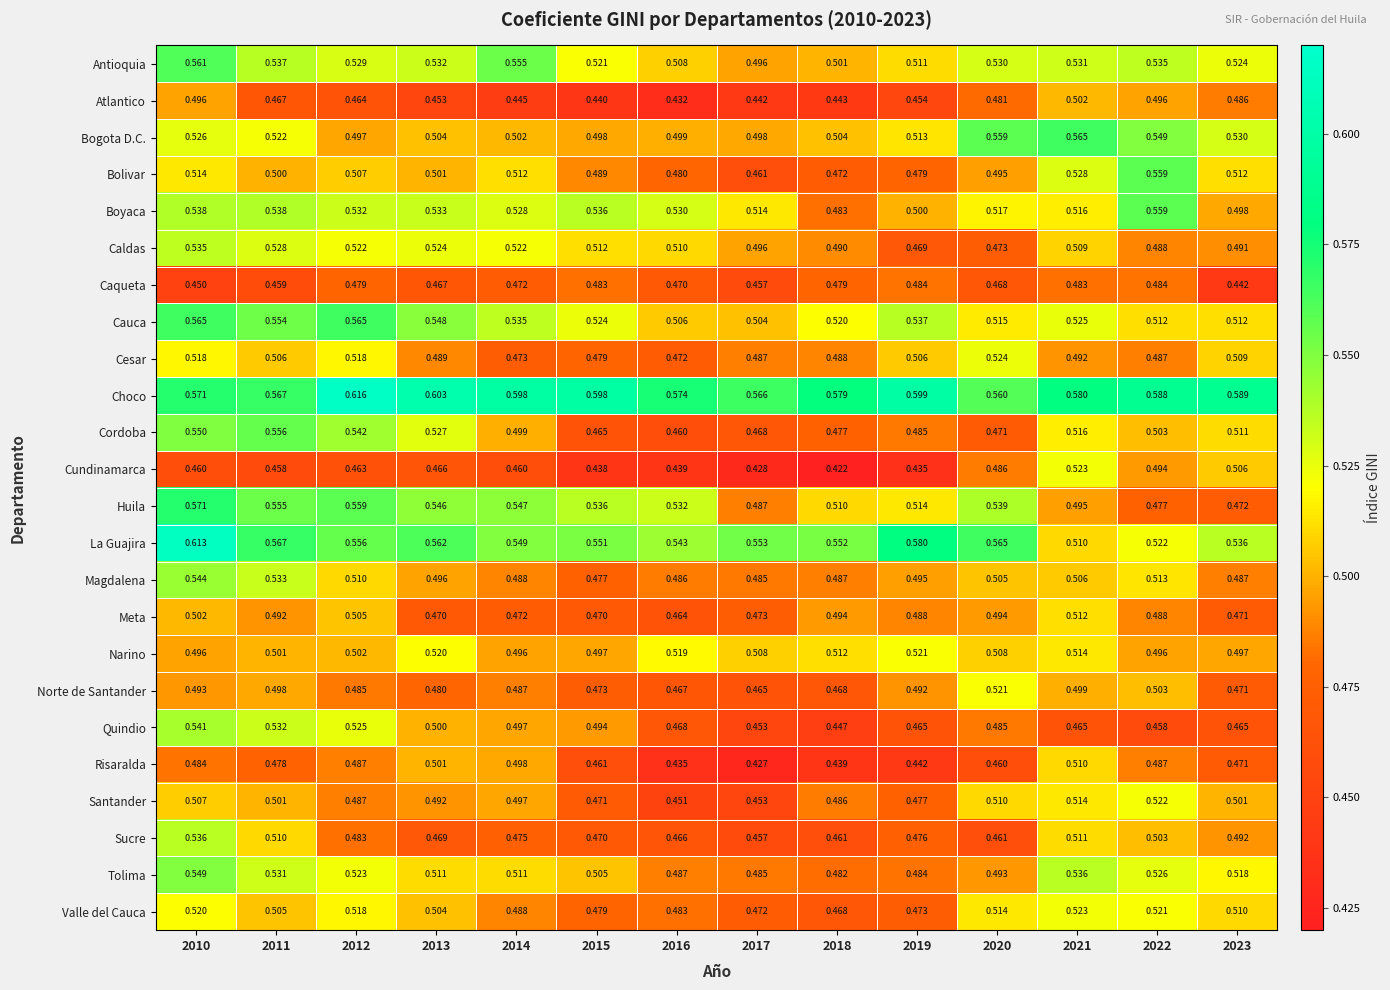

Between 2014 and 2016, which series saw the biggest shift?

Risaralda